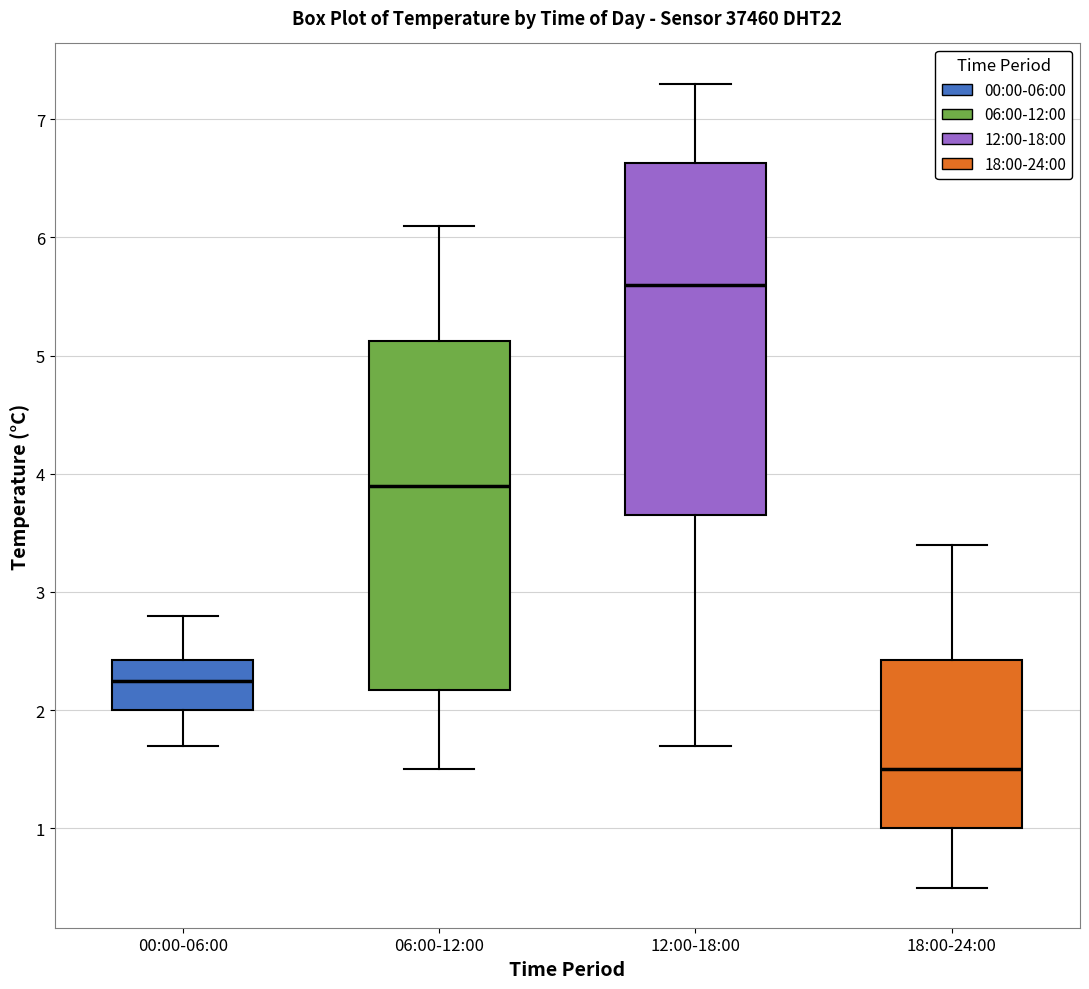

Reading left to right, read every box against the y-axis: the position of its median line, the range the box covers, and the ends of its whiskers. The values are not printed on the chart, so give them approximately, as read against the axis.

00:00-06:00: median 2.3, box 2.0 to 2.4, whiskers 1.7 to 2.8
06:00-12:00: median 3.9, box 2.2 to 5.1, whiskers 1.5 to 6.1
12:00-18:00: median 5.6, box 3.7 to 6.6, whiskers 1.7 to 7.3
18:00-24:00: median 1.5, box 1.0 to 2.4, whiskers 0.5 to 3.4